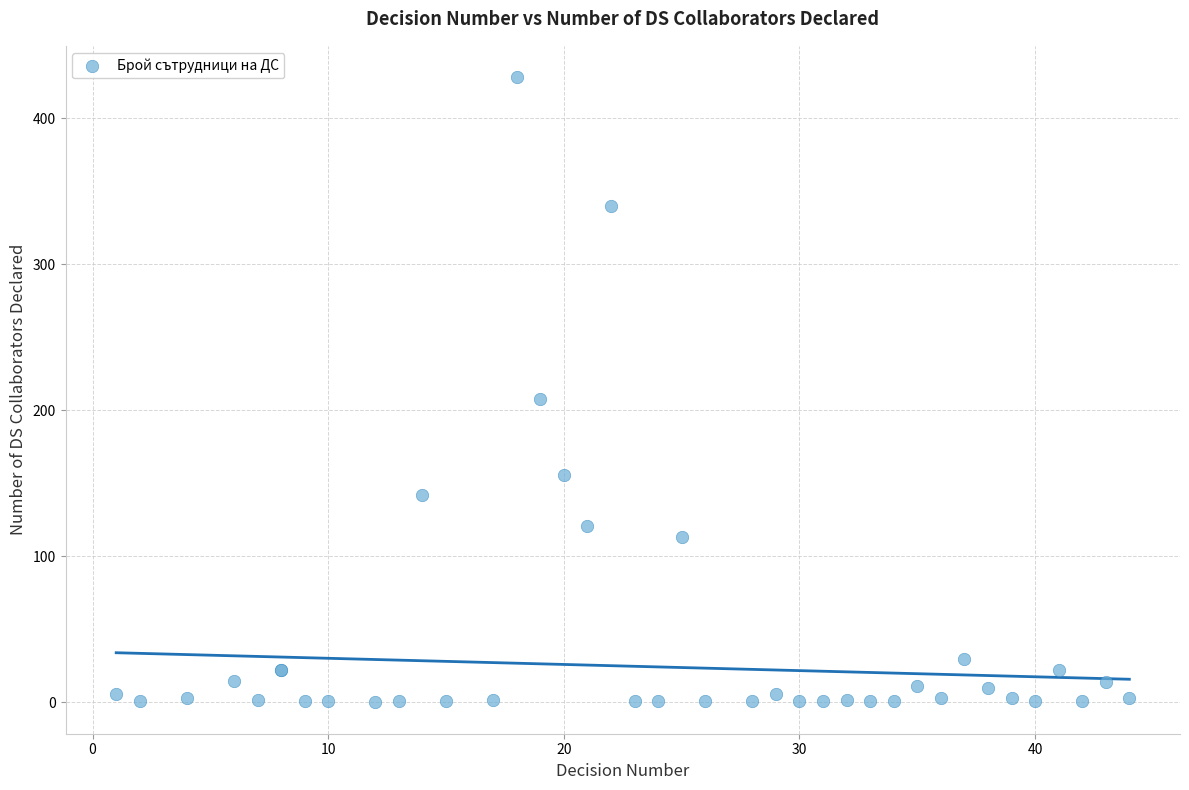

What Y value in the scatter plot is closest to 214?

208